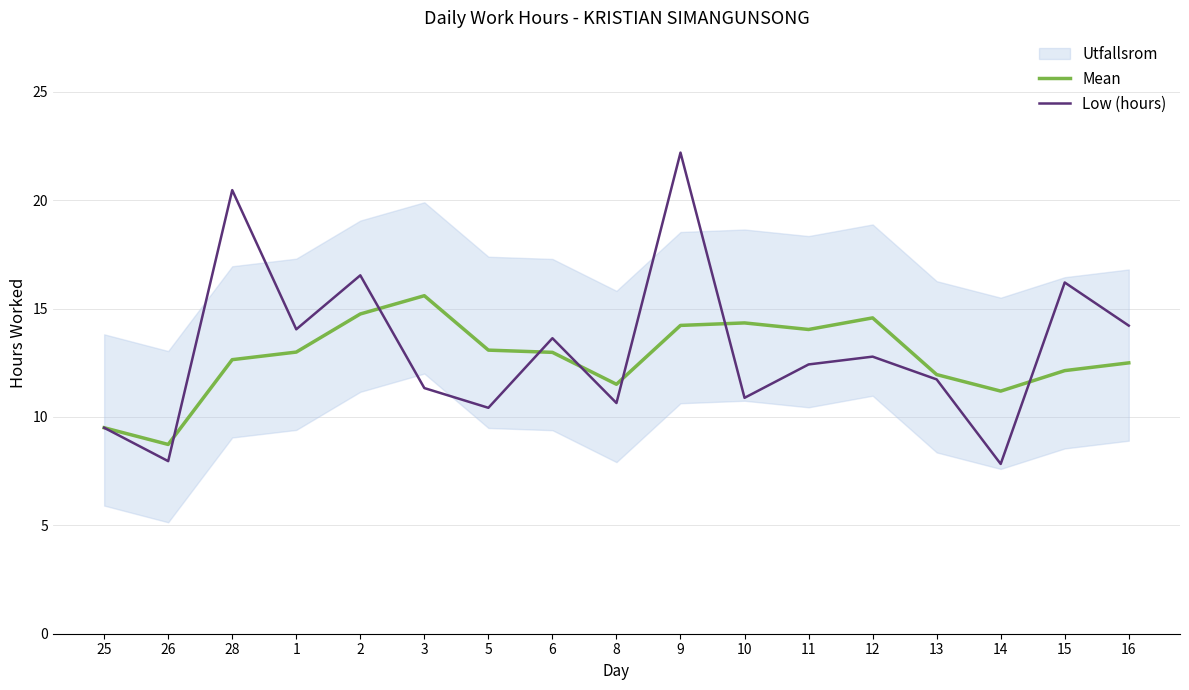

What is the difference between the maximum and second lowest values in the Mean series?

6.1